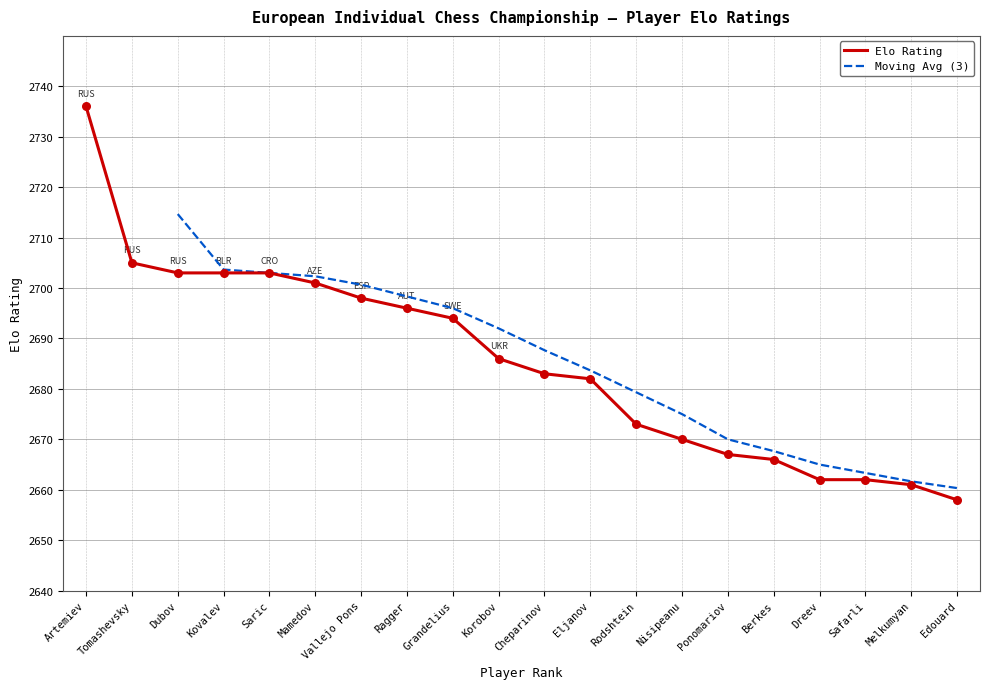

What is the change in value from Ragger to Korobov?

-10